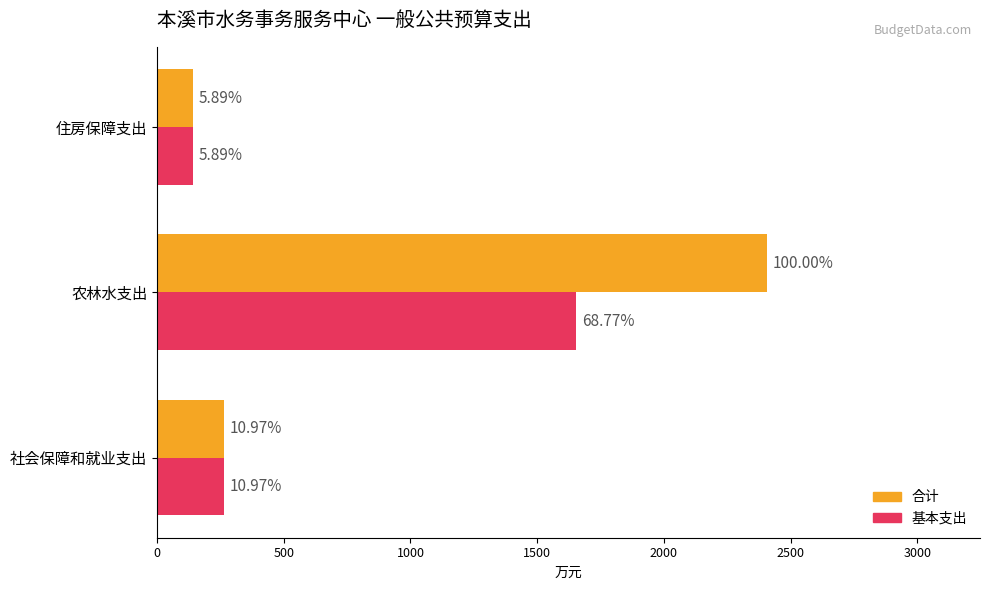

What are all the series names shown in the legend?

合计, 基本支出